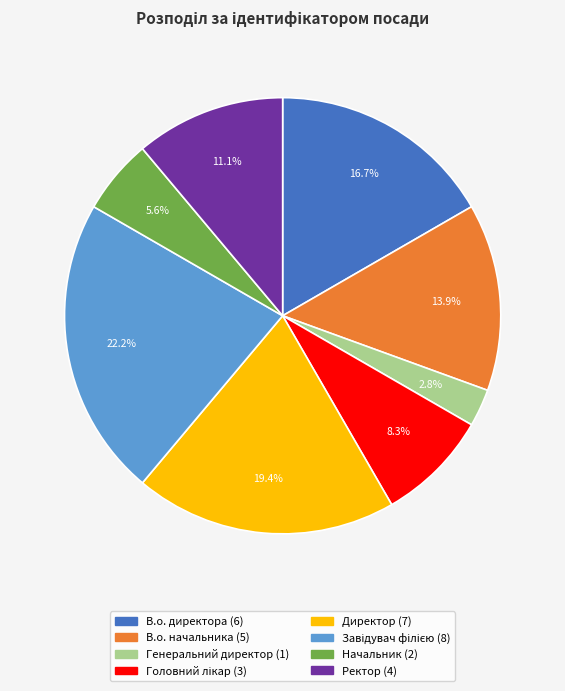

Count the number of slices in the pie.

8